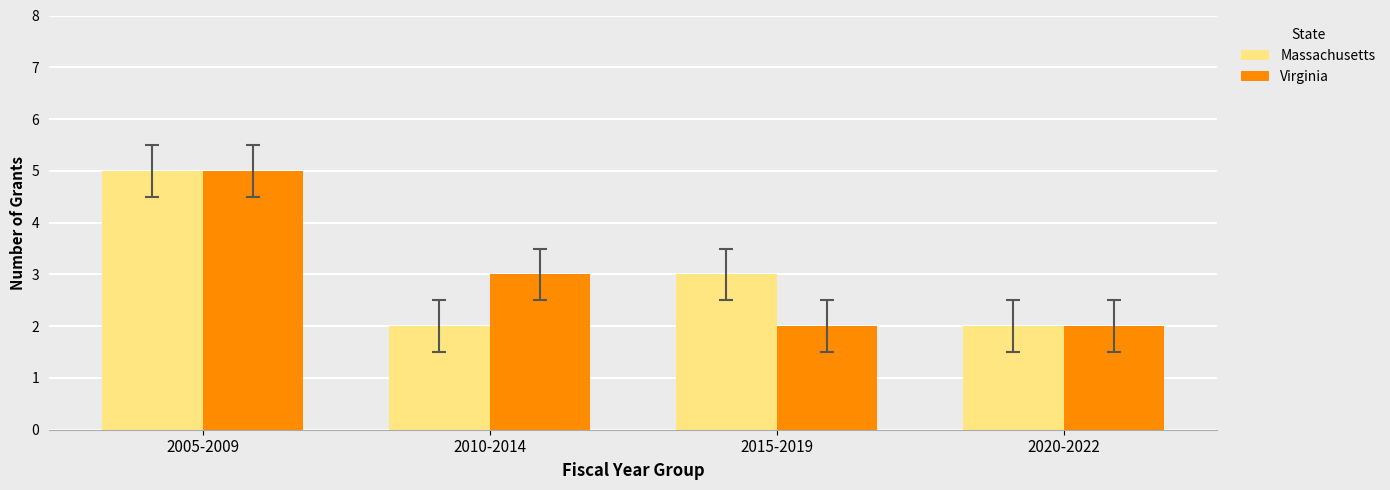

The Massachusetts series shows 1 at 2010-2014. True or false?

False